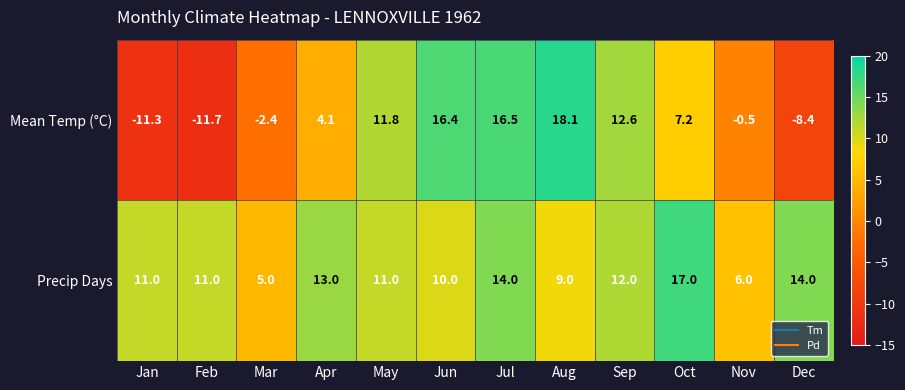

What is the minimum value shown in the chart?

-11.7